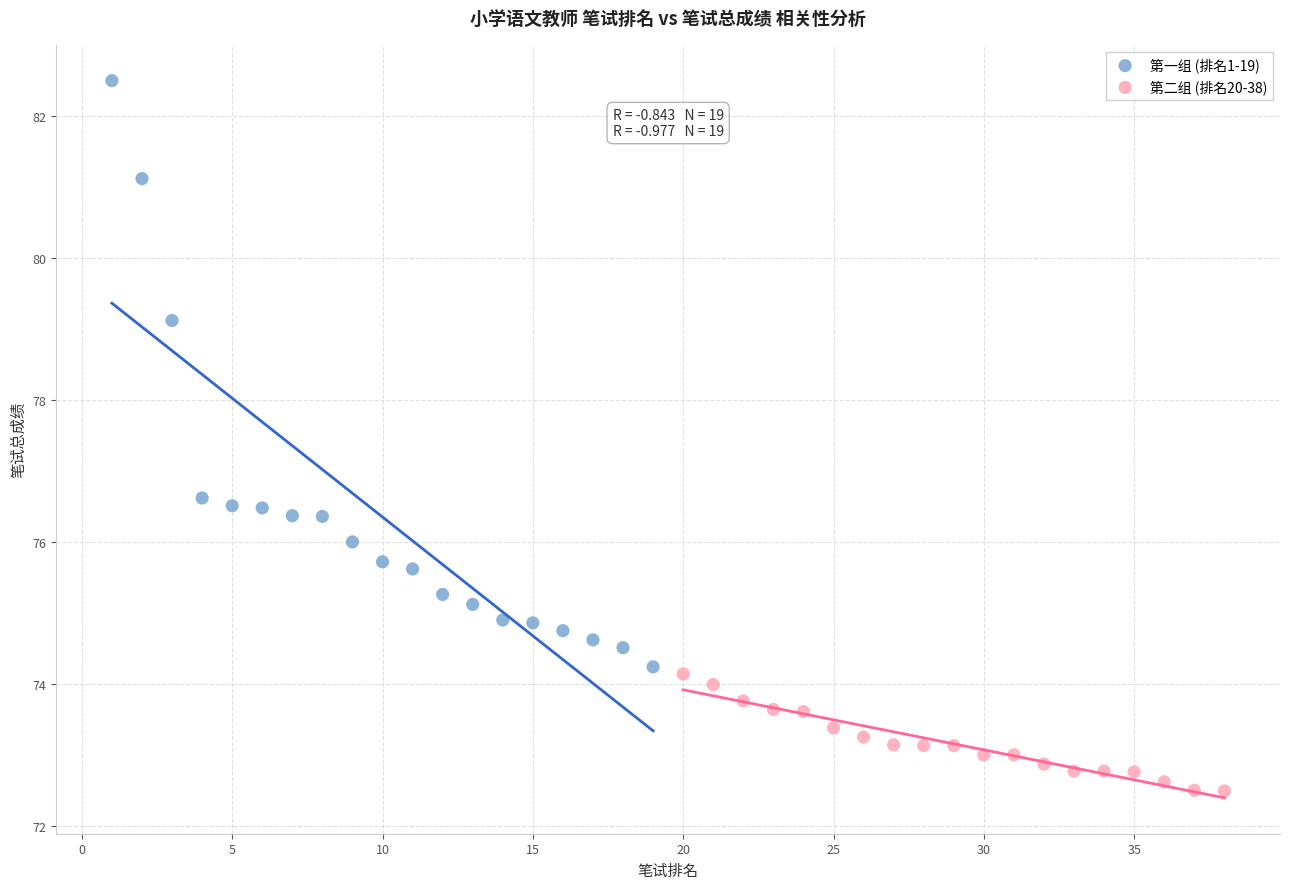

Which series contains the lowest Y value?

第二组 (排名20-38)